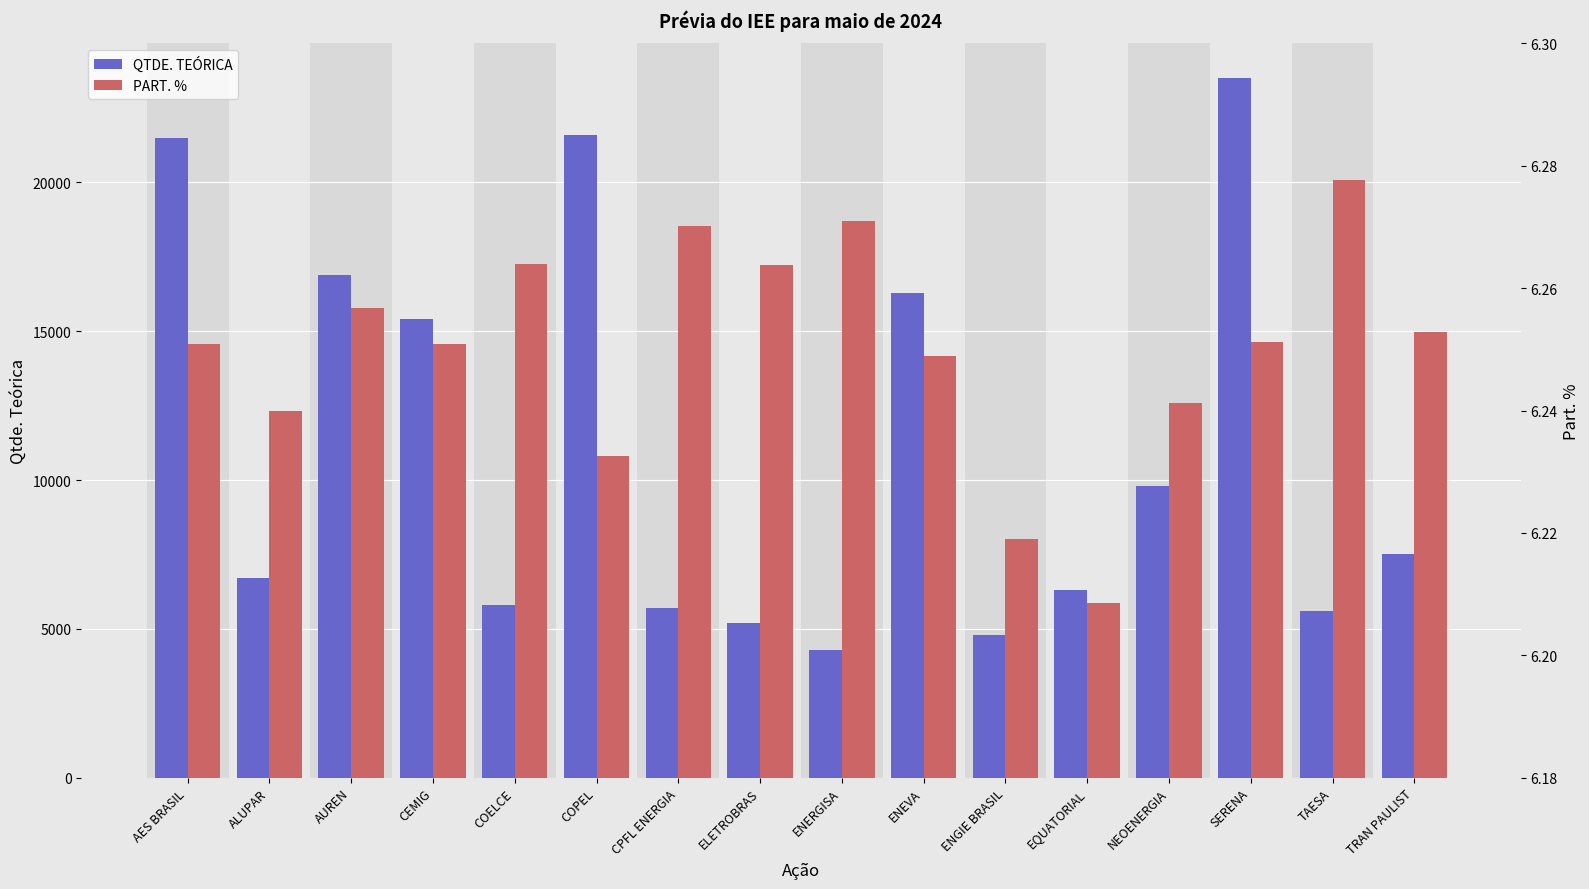

What is the approximate value of QTDE. TEÓRICA at ALUPAR?

6700.0